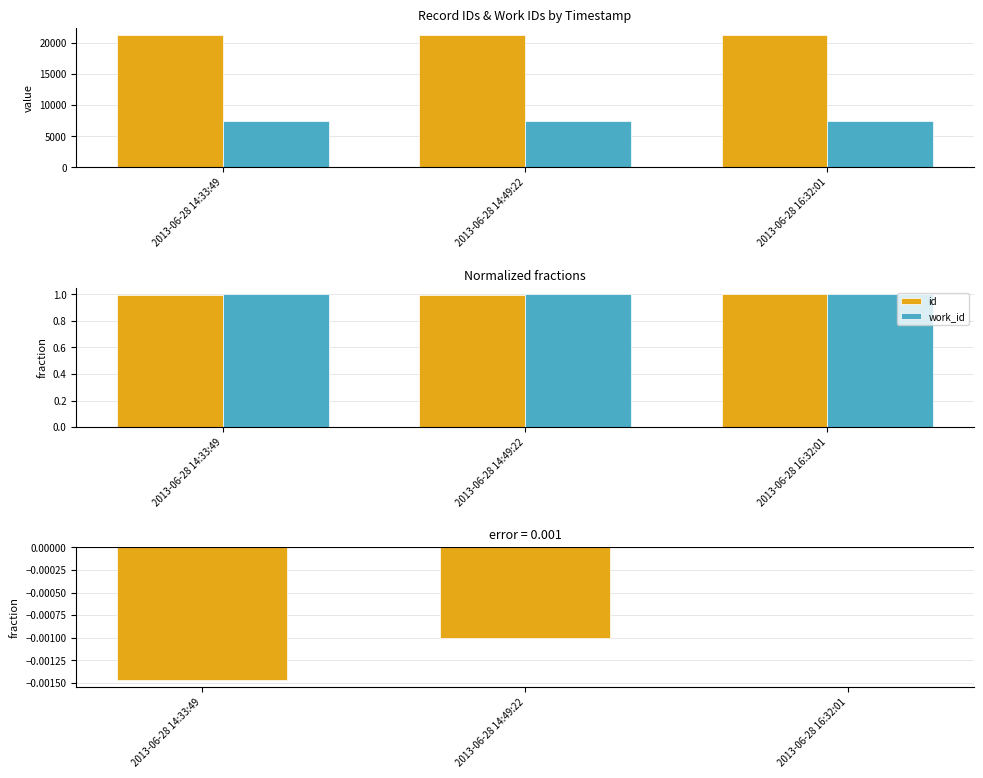

Between 2013-06-28 14:33:49 and 2013-06-28 14:49:22, which series saw the biggest shift?

id